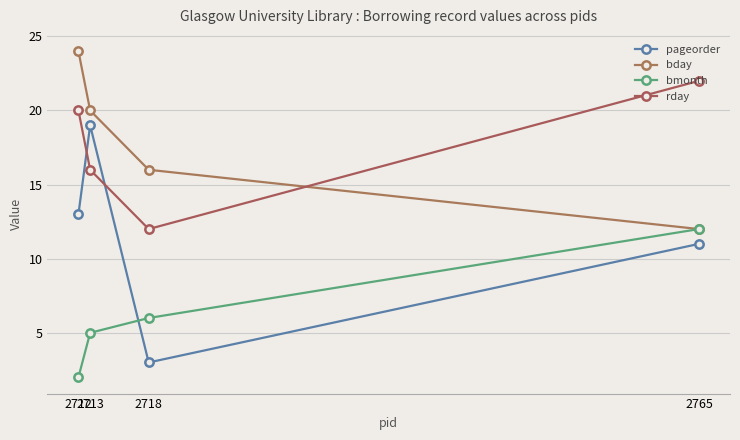

True or false: bmonth and pageorder intersect in this chart.

True